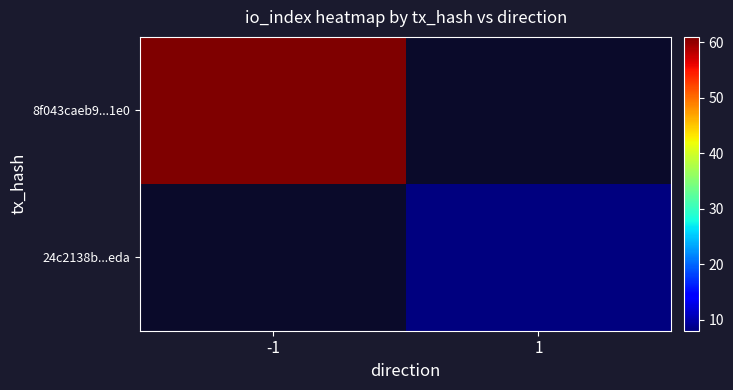

How many series are shown in this chart?

2